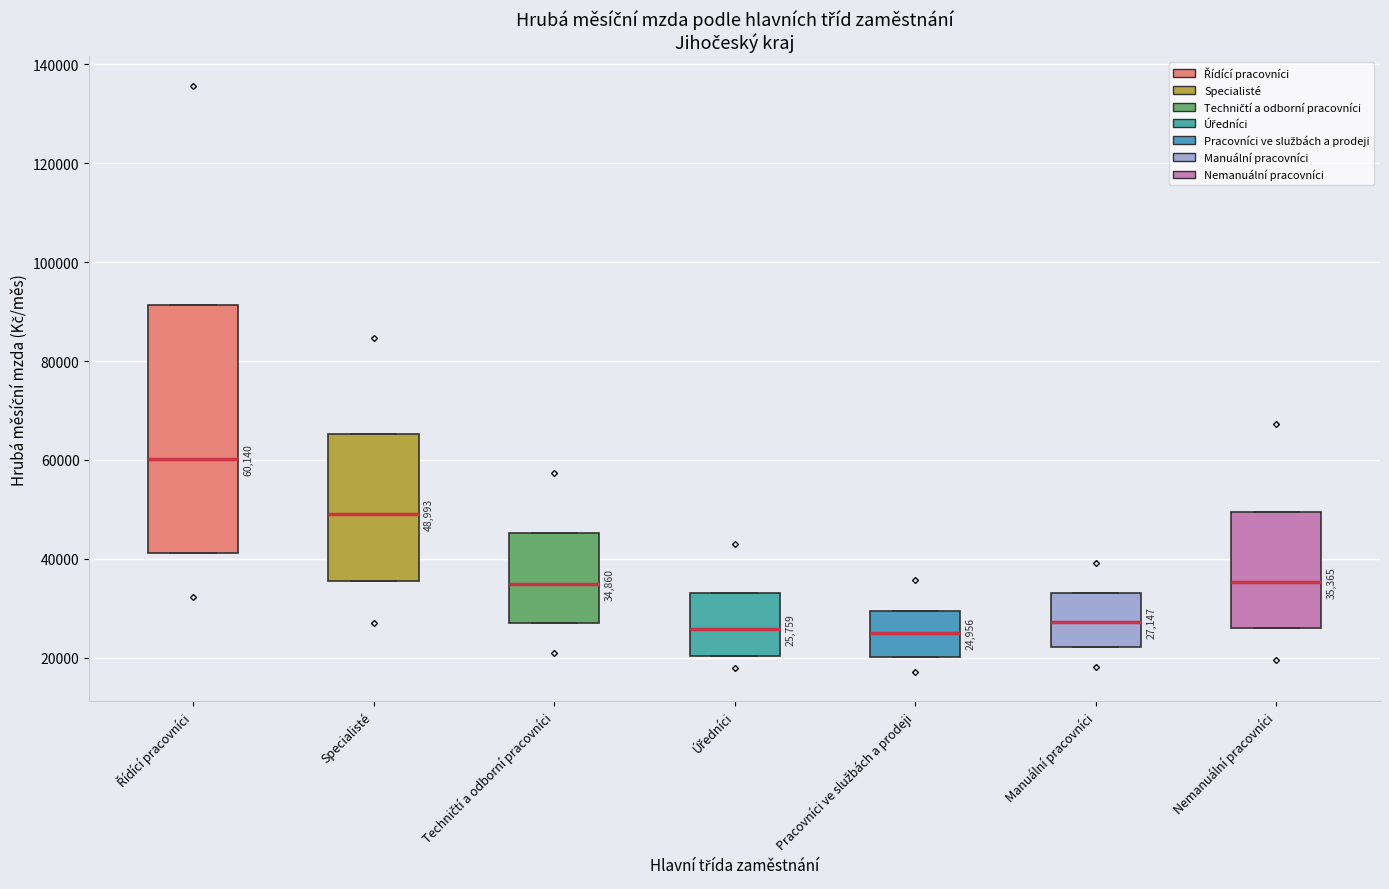

Which box is the tallest, from its lower edge to its upper edge?

Řídící pracovníci